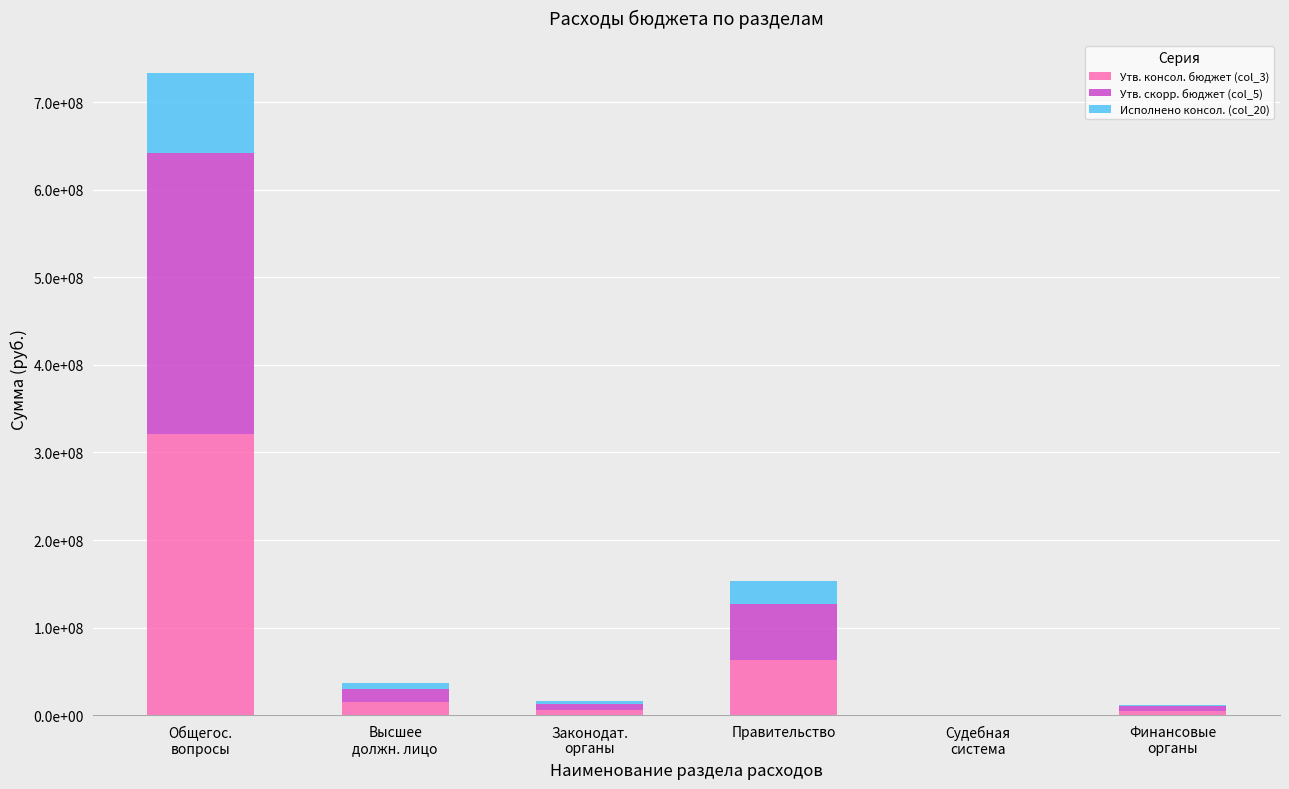

Are the bars grouped side by side (vs. stacked)?

No